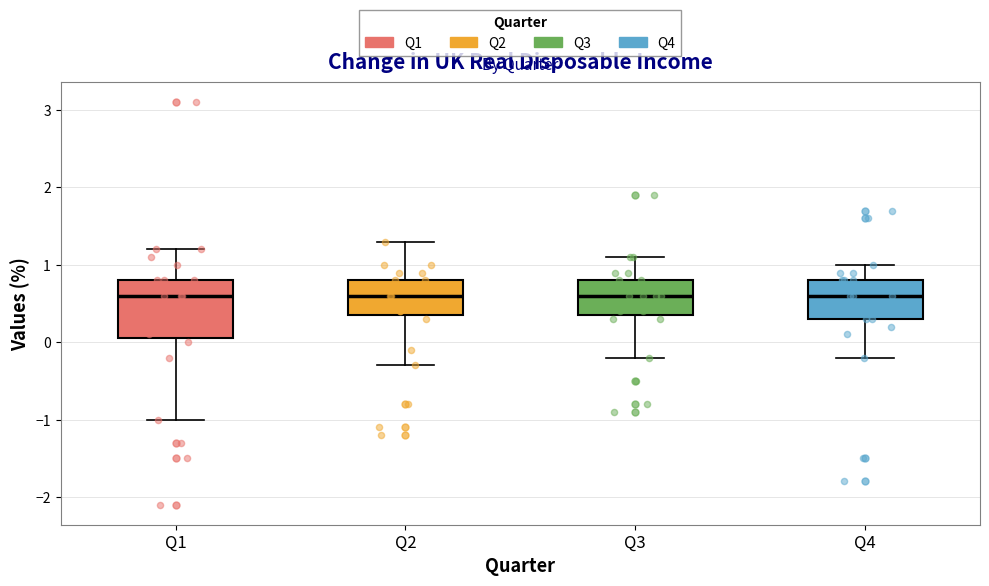

Which box is the tallest, from its lower edge to its upper edge?

Q1